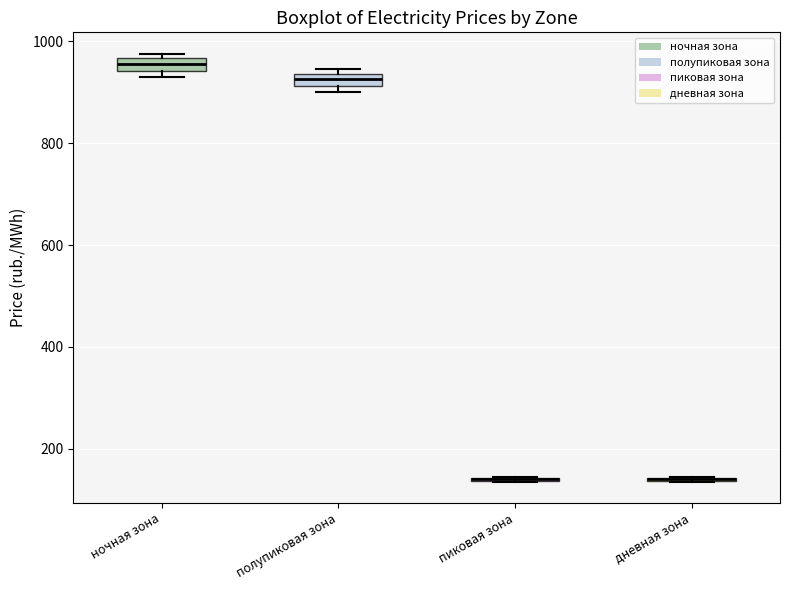

Where is the upper edge of the box for ночная зона on the y-axis? The values are not printed on the chart, so give them approximately, as read against the axis.

960